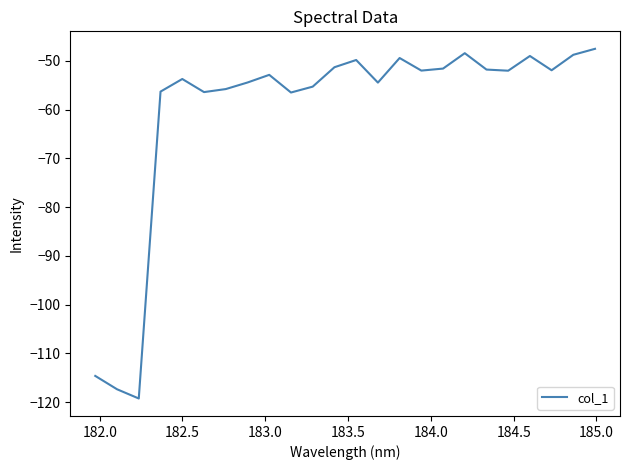

What is the greatest value displayed?

-47.5